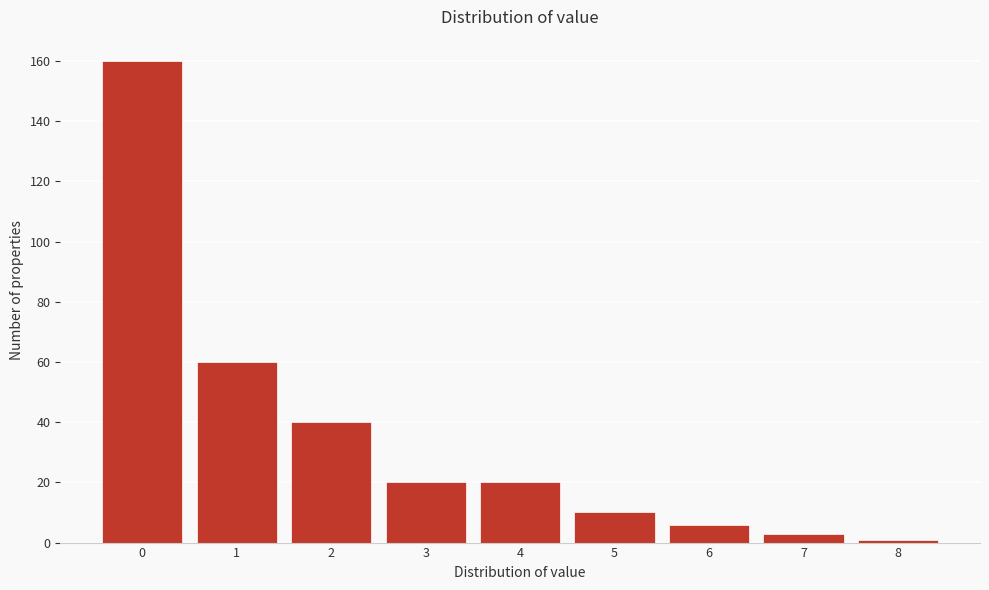

Reading right to left, extract all data points from this chart.

8=1	7=3	6=6	5=10	4=20	3=20	2=40	1=60	0=160